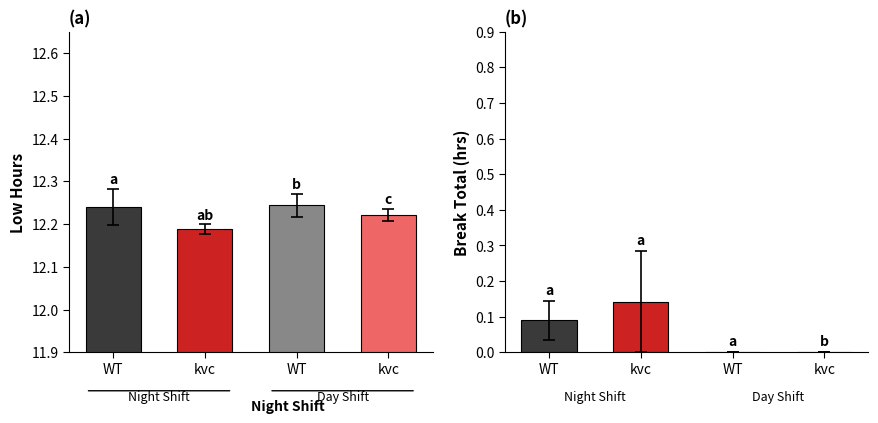

How many data points does each series have?

4